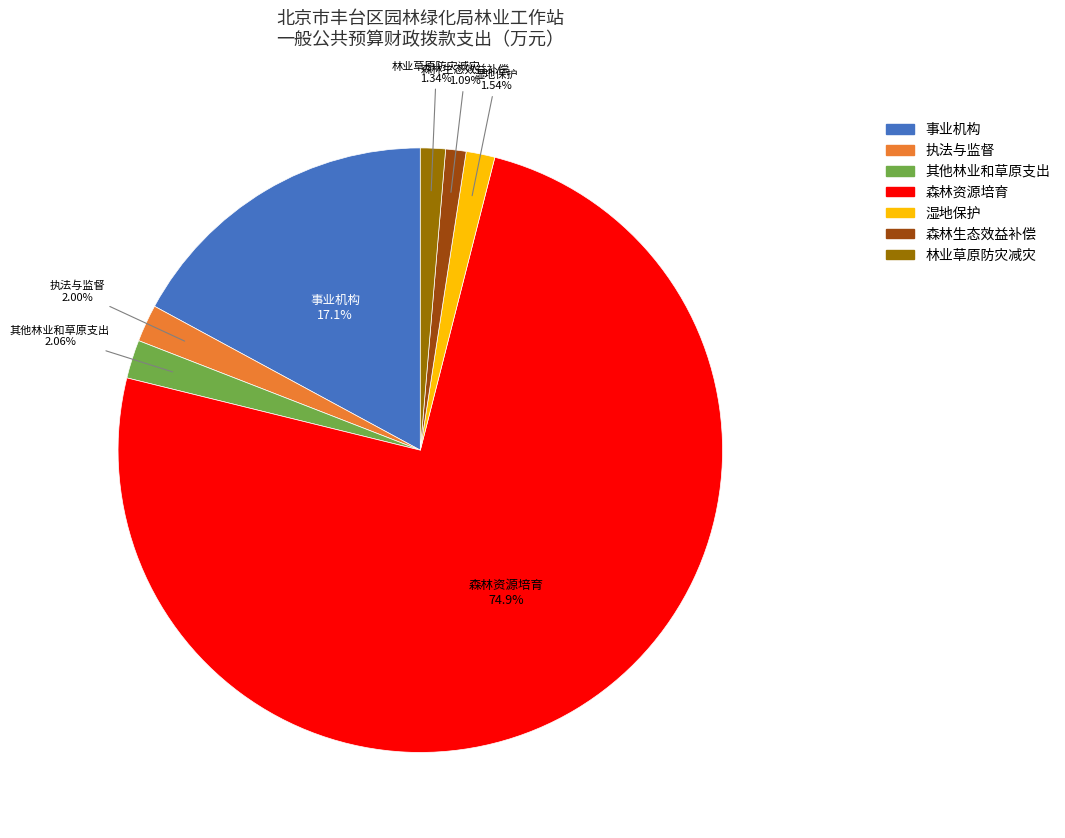

How many segments does this pie chart have?

7